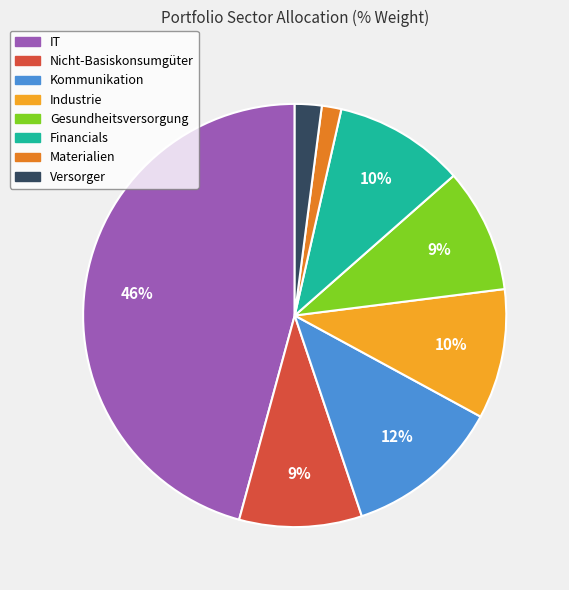

To the nearest percent, what is the difference between the Nicht-Basiskonsumgüter and Financials slice percentages?

1%